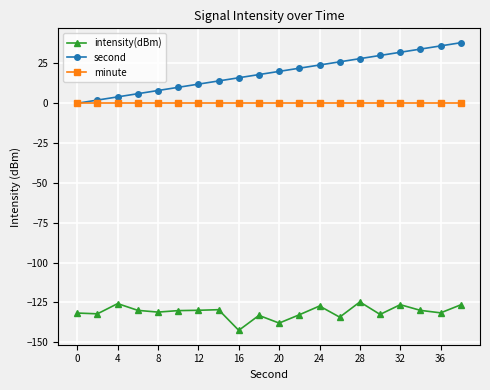

Rank the series by their maximum value, from highest to lowest.

second, minute, intensity(dBm)